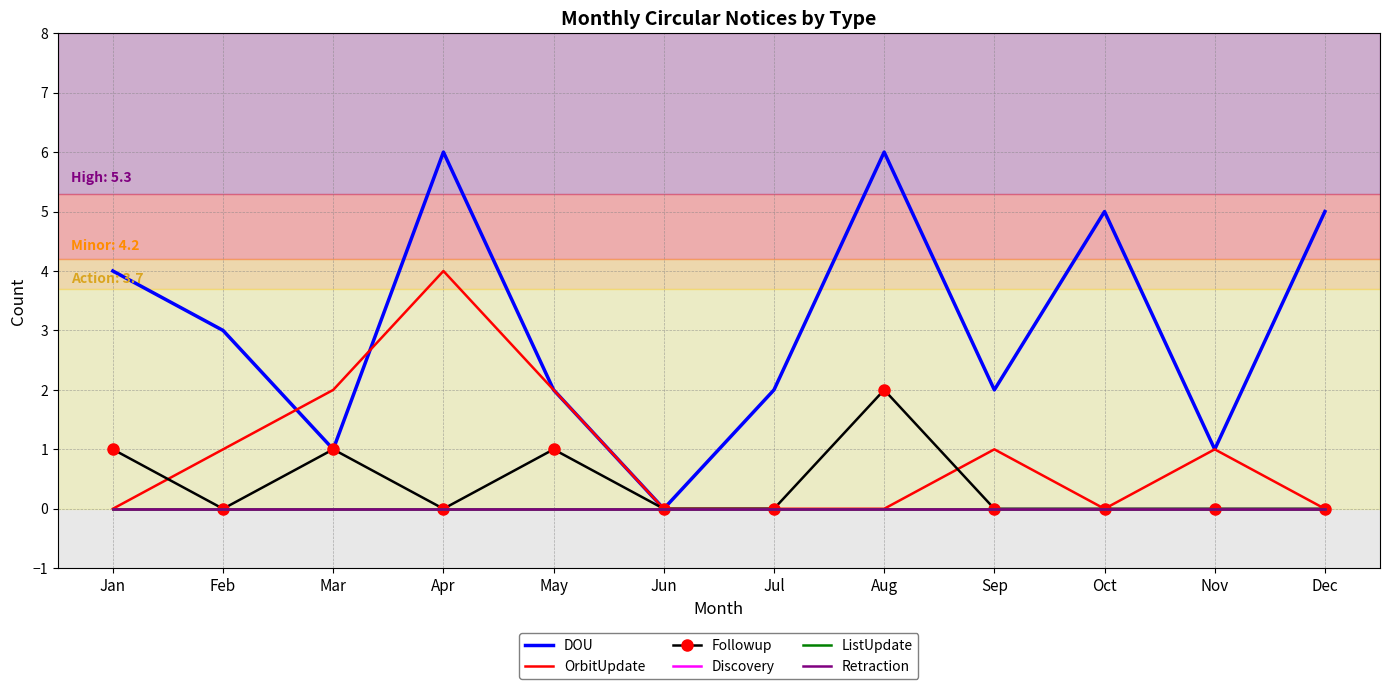

Which series changed the most between Feb and Jul?

DOU